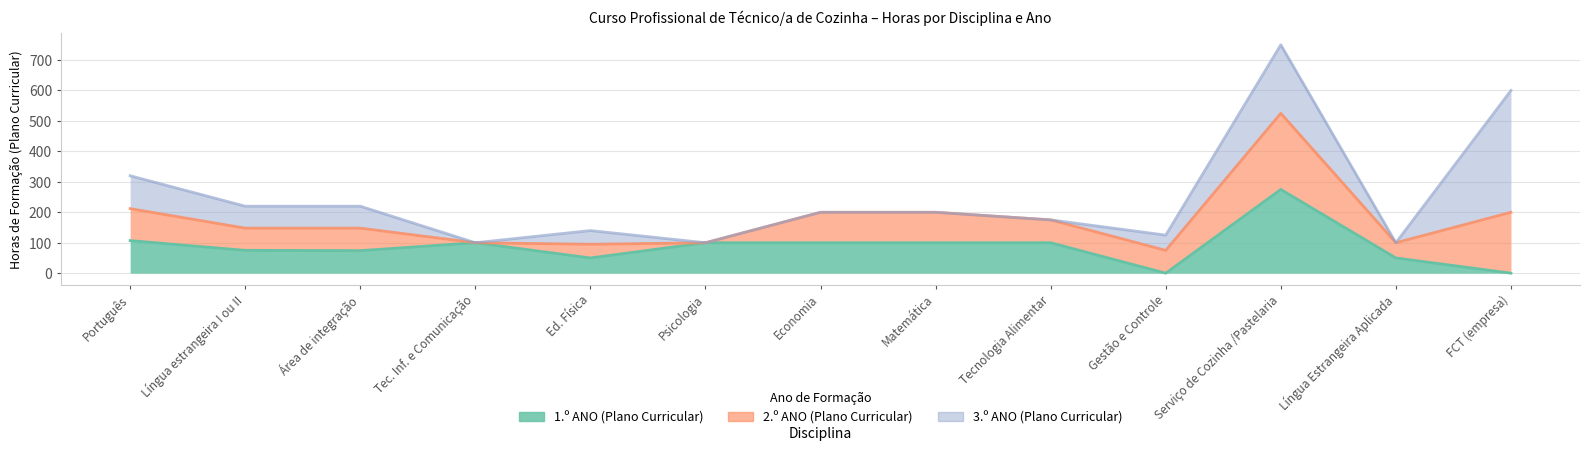

True or false: 1.º ANO (Plano Curricular) has more than 2 interior local peaks.

False